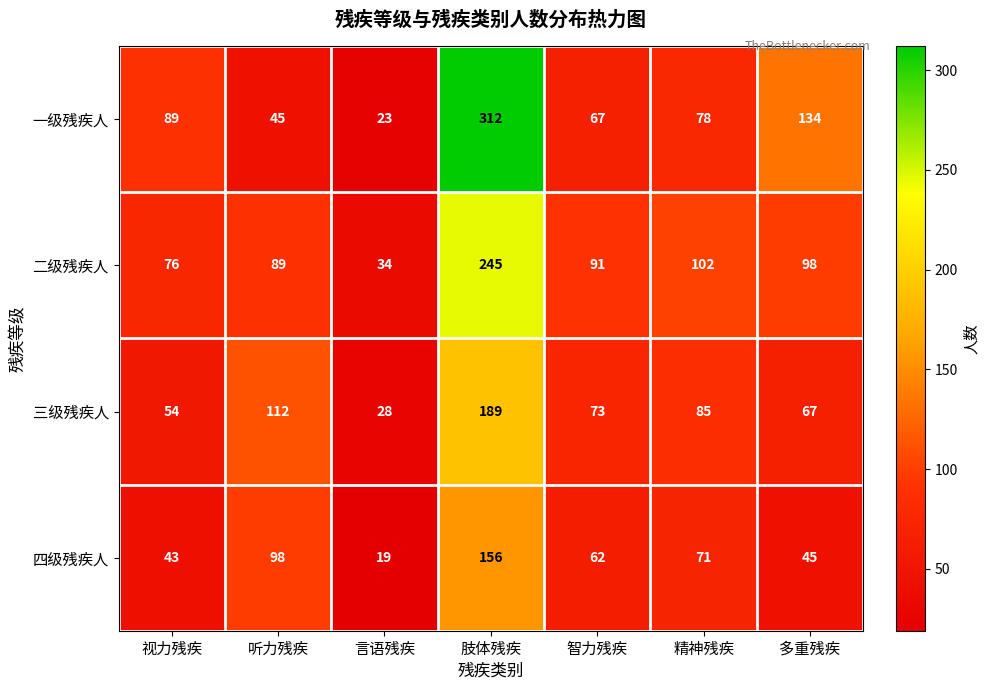

True or false: 三级残疾人 has a value of 75 at 听力残疾.

False